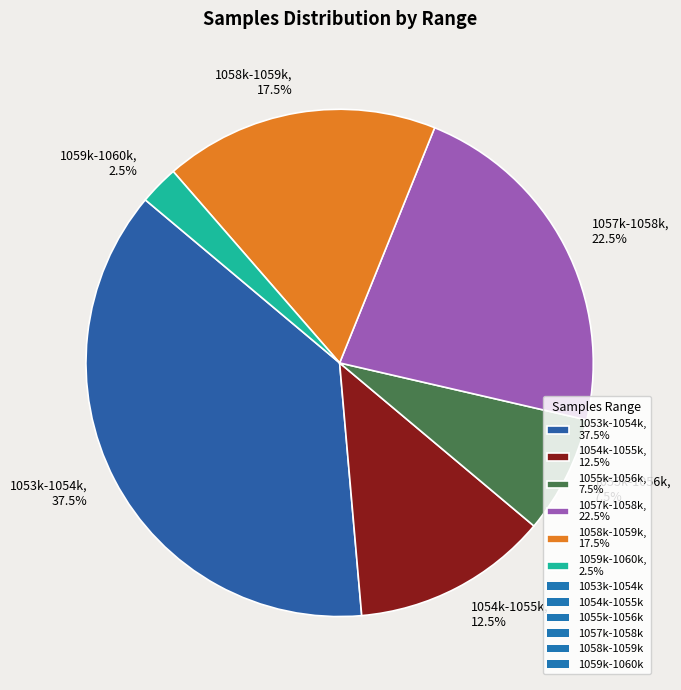

Between 1055k-1056k, 7.5% and 1057k-1058k, 22.5%, which is larger?

1057k-1058k, 22.5%